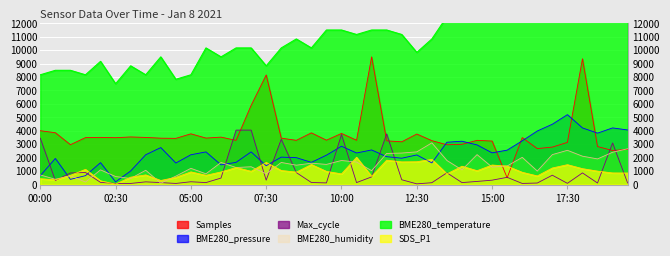

List the series in order of their peak value, highest first.

BME280_temperature, Samples, BME280_pressure, Max_cycle, BME280_humidity, SDS_P1